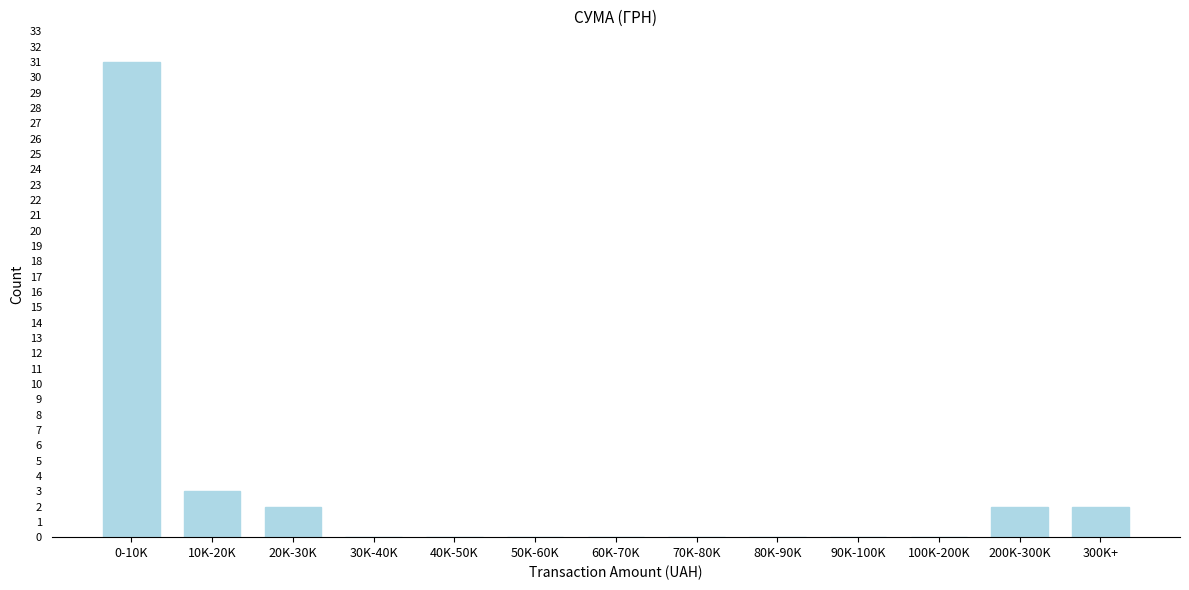

Reading right to left, extract all data points from this chart.

300K+=2	200K-300K=2	100K-200K=0	90K-100K=0	80K-90K=0	70K-80K=0	60K-70K=0	50K-60K=0	40K-50K=0	30K-40K=0	20K-30K=2	10K-20K=3	0-10K=31